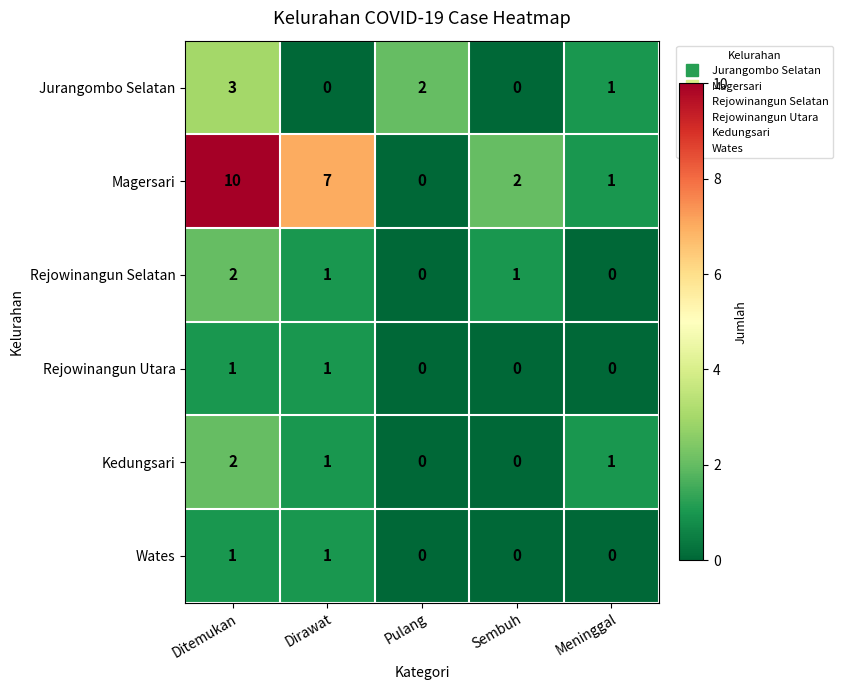

At which category is the sum across all series the highest?

Ditemukan